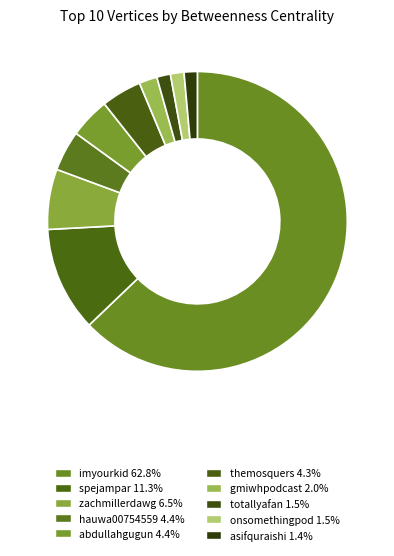

The themosquers slice represents 4% of the pie. True or false?

True